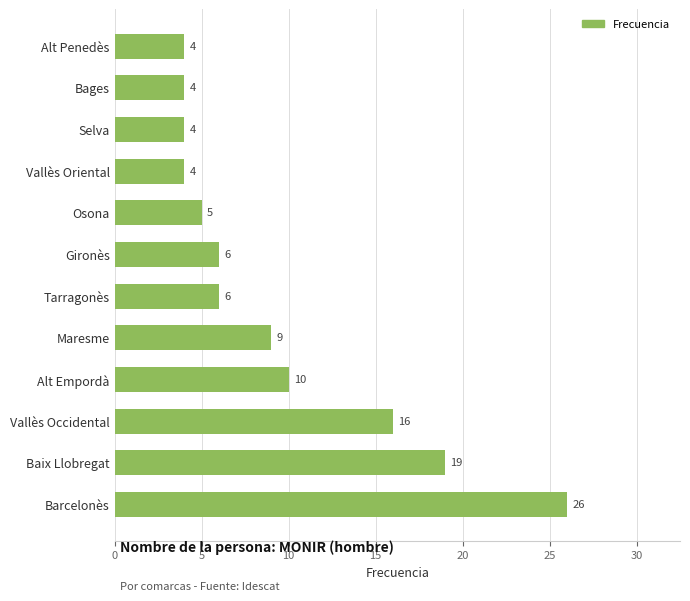

Reading top to bottom, transcribe all the data shown in this chart.

Alt Penedès=4	Bages=4	Selva=4	Vallès Oriental=4	Osona=5	Gironès=6	Tarragonès=6	Maresme=9	Alt Empordà=10	Vallès Occidental=16	Baix Llobregat=19	Barcelonès=26